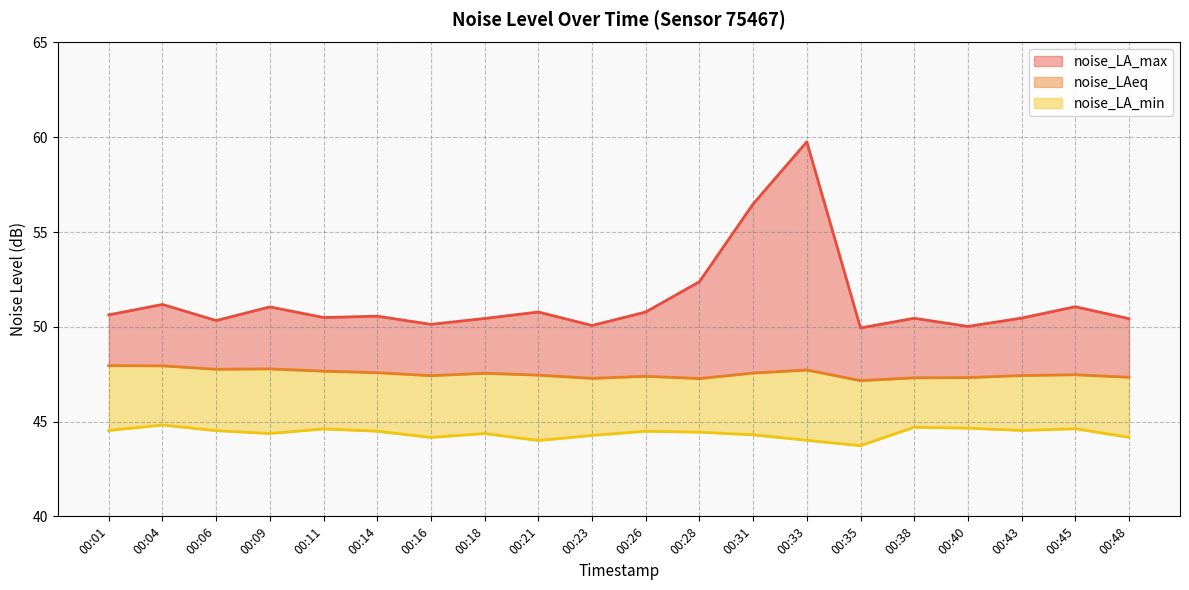

What is the difference between the highest and lowest values at 00:31?

12.2